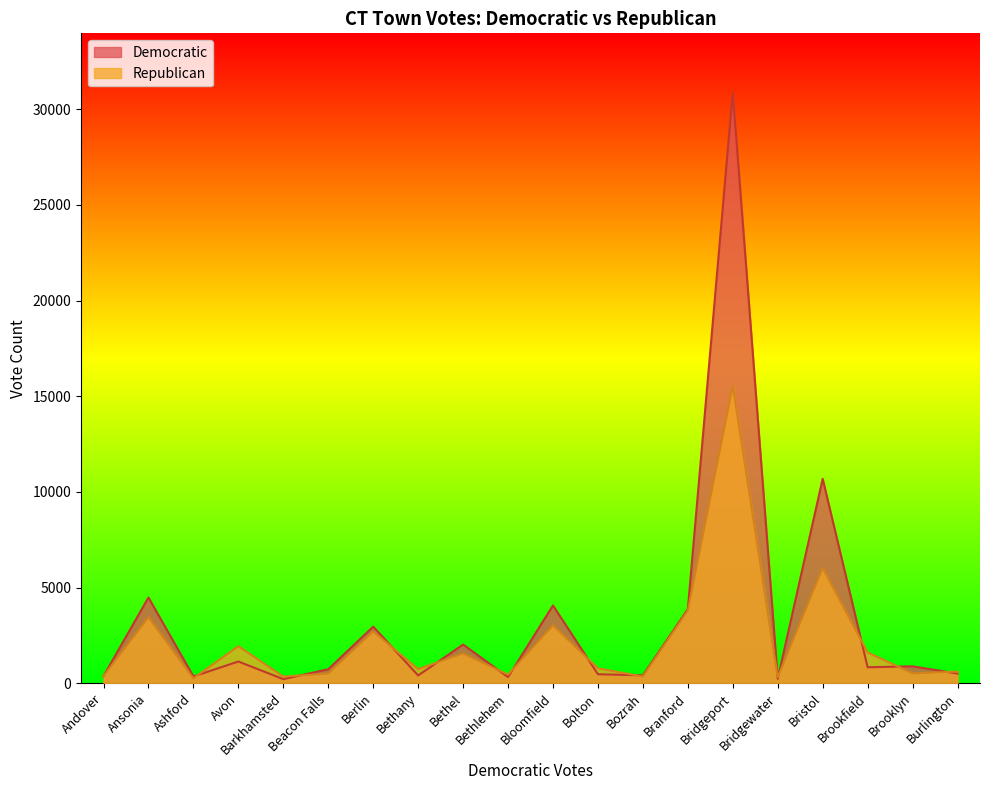

How many lines are shown in the chart?

2